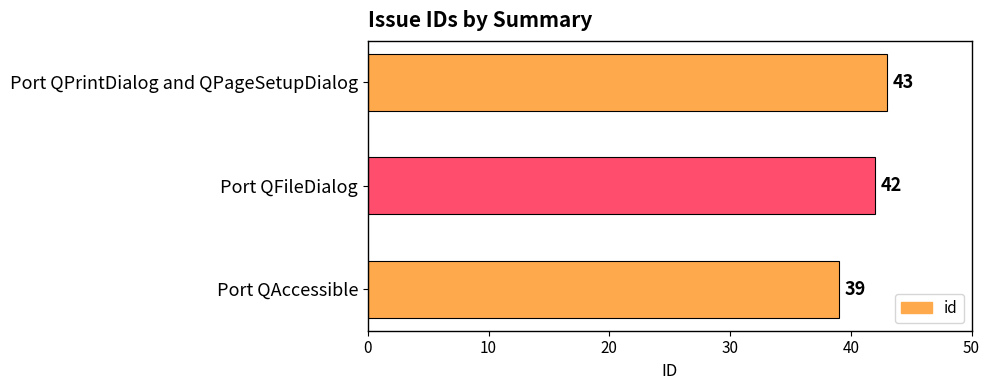

Reading top to bottom, list all the values displayed in this chart.

Port QPrintDialog and QPageSetupDialog=43	Port QFileDialog=42	Port QAccessible=39